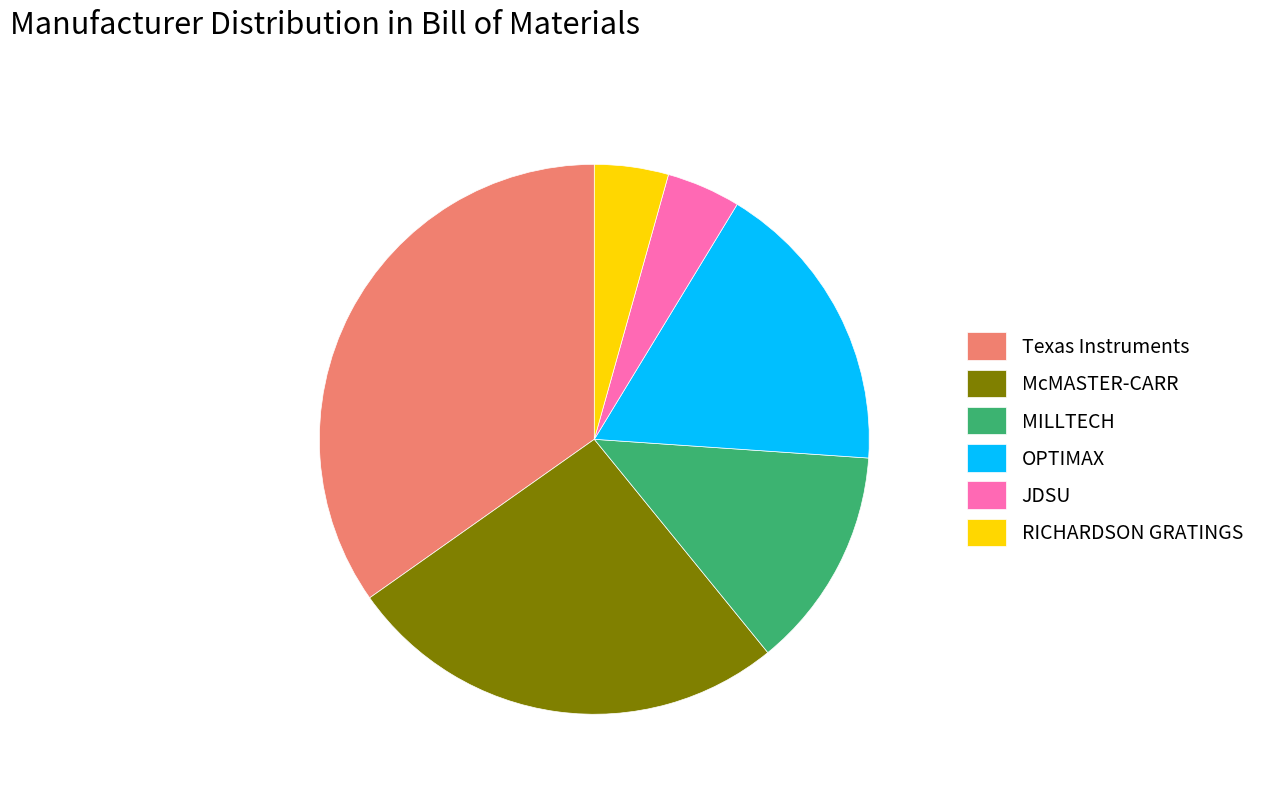

The OPTIMAX slice represents 8% of the pie. True or false?

False